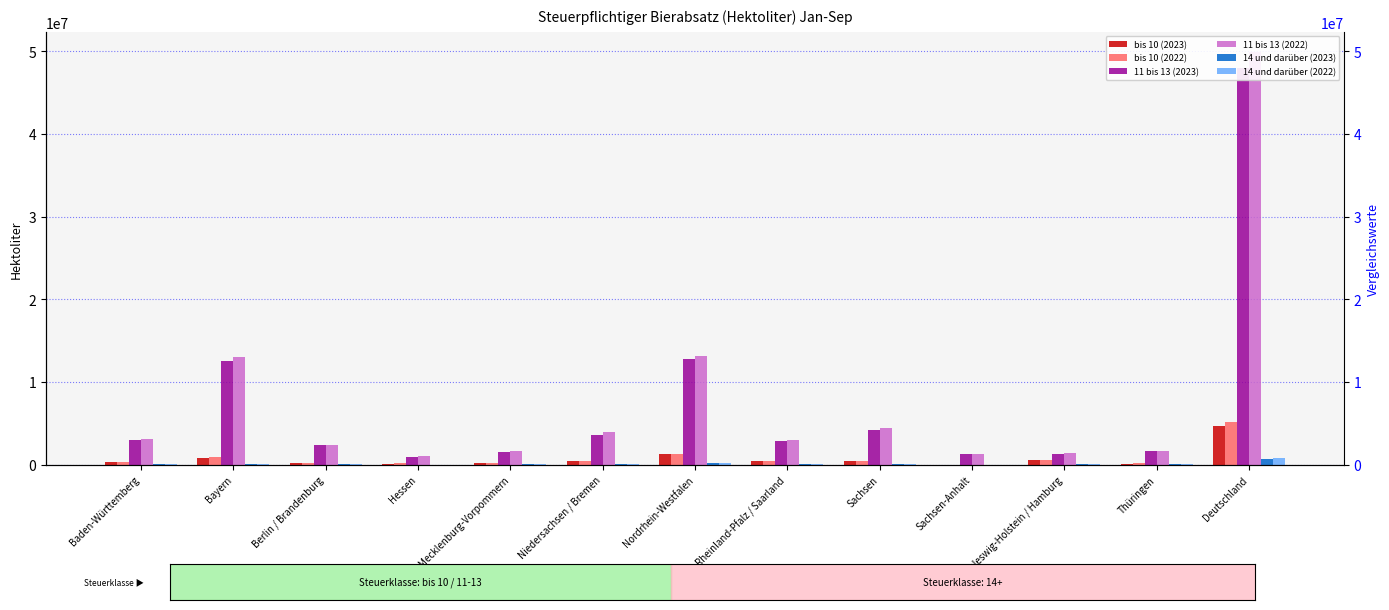

What is the minimum value shown in the chart?

257.7